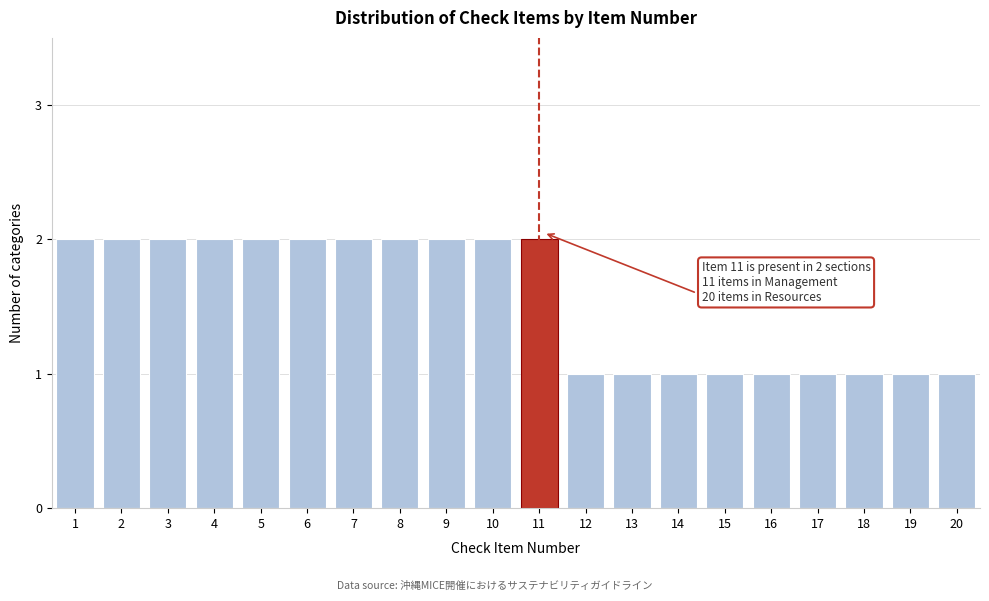

Reading left to right, transcribe all the data shown in this chart.

2	2	2	2	2	2	2	2	2	2	2	1	1	1	1	1	1	1	1	1